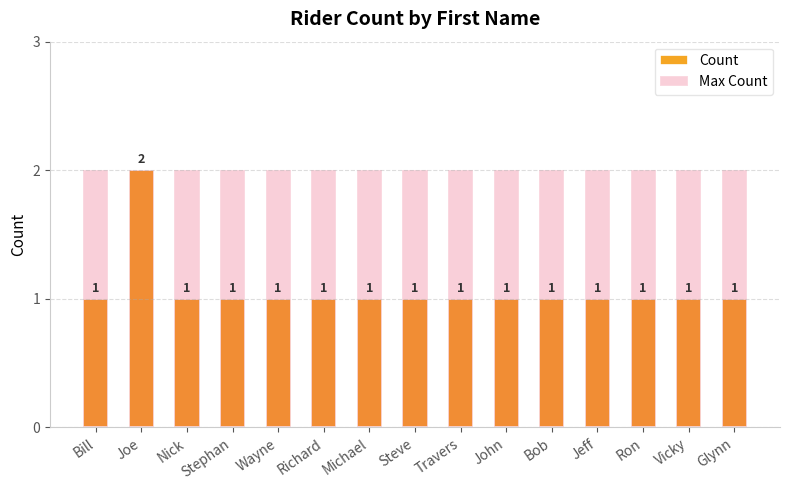

What is the label of the 11th bar from the right?

Wayne